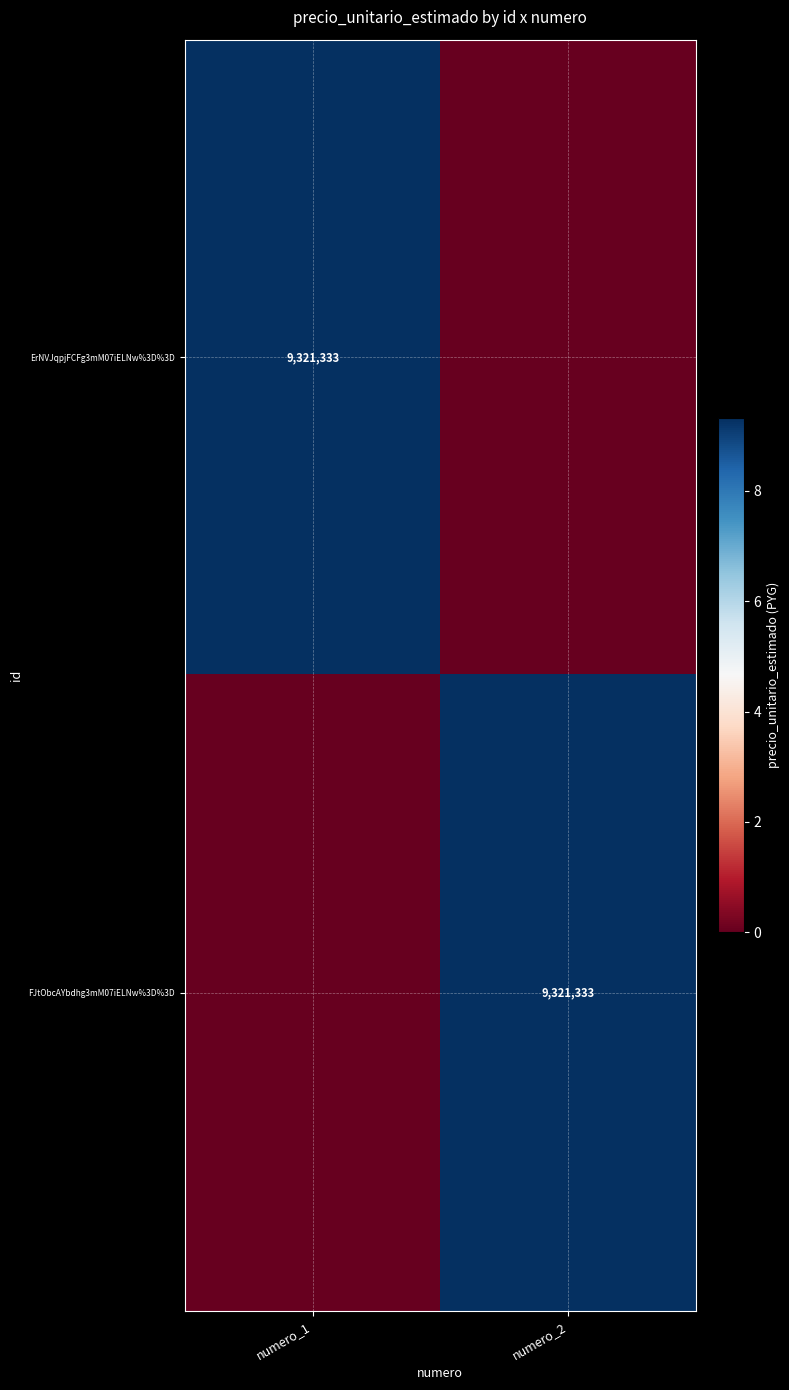

The value of ErNVJqpjFCFg3mM07iELNw%3D%3D at numero_1 is 9321333. True or false?

True